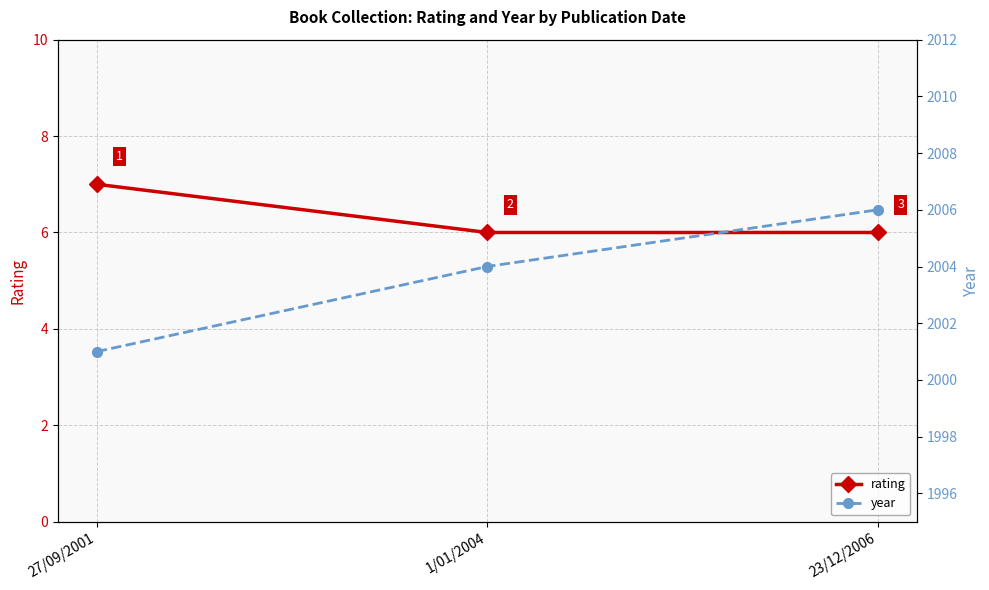

Is this an area chart (filled region under the line)?

No